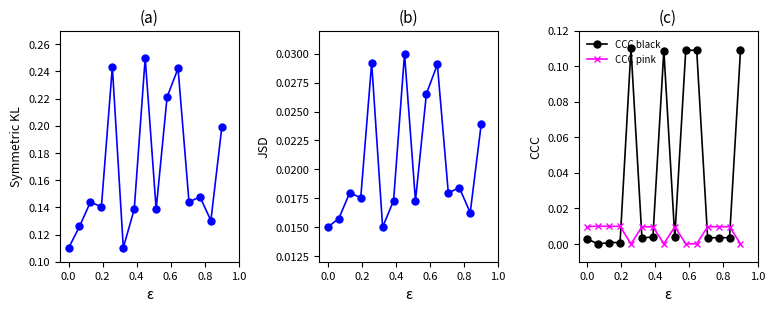

Does the chart display data point markers on the line(s)?

Yes